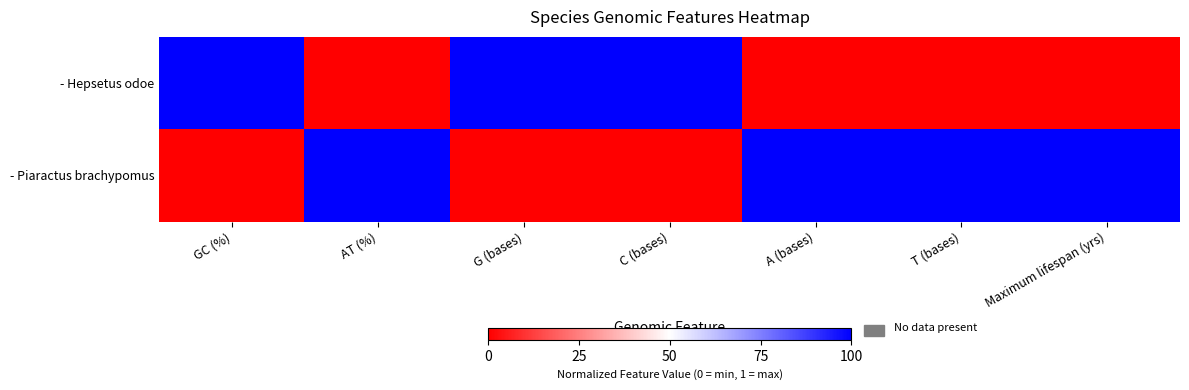

Reading right to left, list all the values displayed in this chart.

- Hepsetus odoe: Maximum lifespan (yrs)=0	T (bases)=0	A (bases)=0	C (bases)=1	G (bases)=1	AT (%)=0	GC (%)=1
- Piaractus brachypomus: Maximum lifespan (yrs)=1	T (bases)=1	A (bases)=1	C (bases)=0	G (bases)=0	AT (%)=1	GC (%)=0